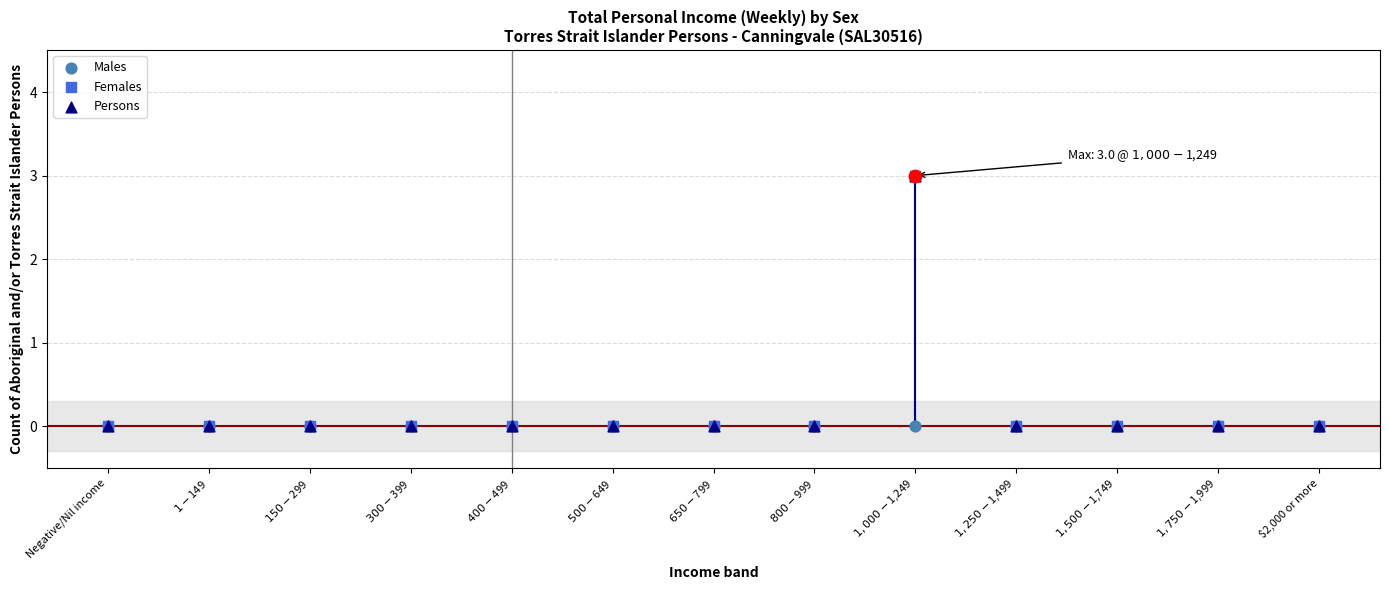

Is the value of Males at $1,250-$1,499 greater than the value of Persons at $2,000 or more?

No